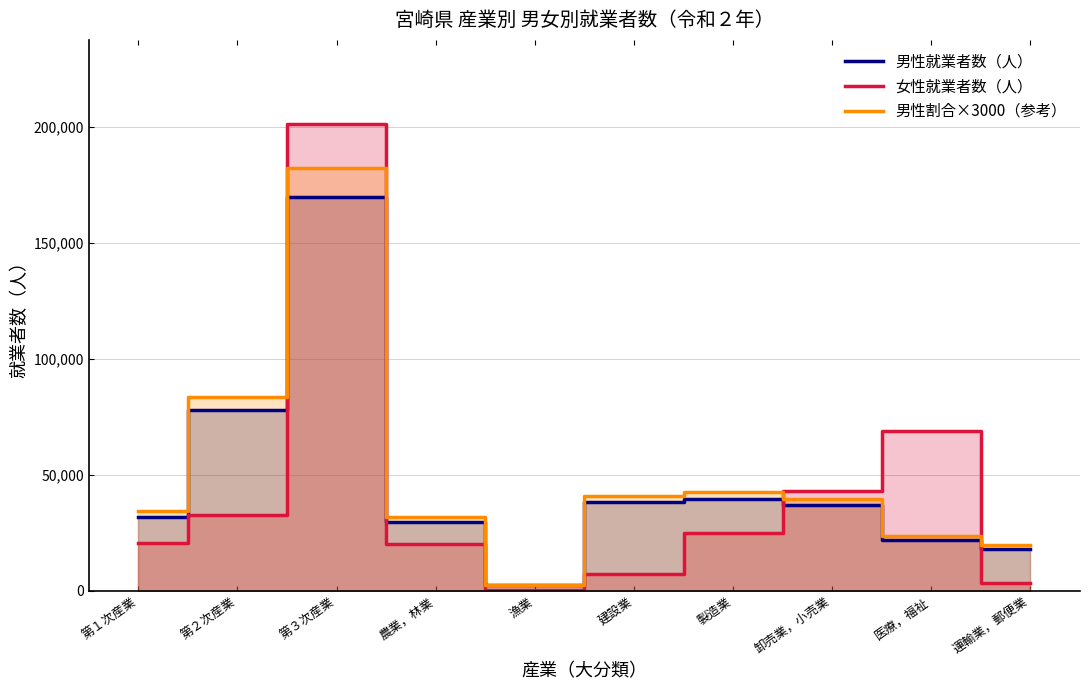

The value of 男性割合×3000（参考） at 第２次産業 is 83583.0. True or false?

True